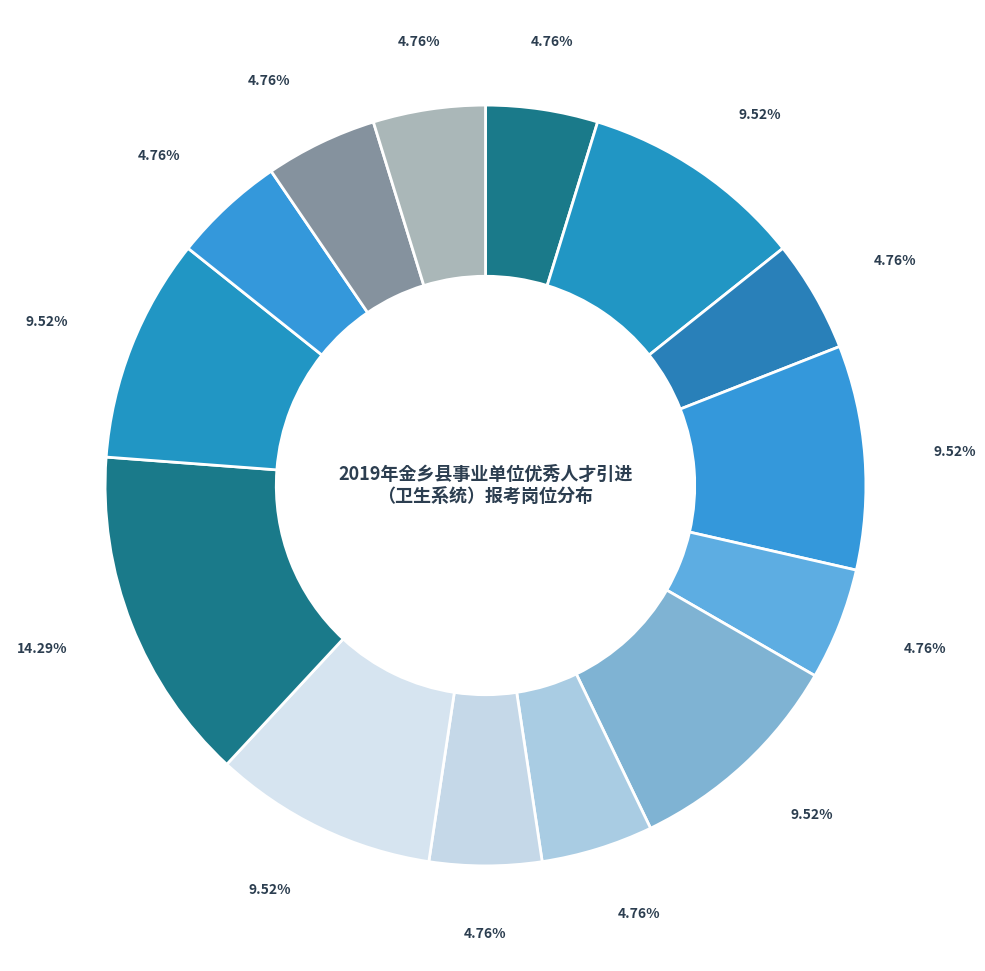

Count the number of slices in the pie.

14